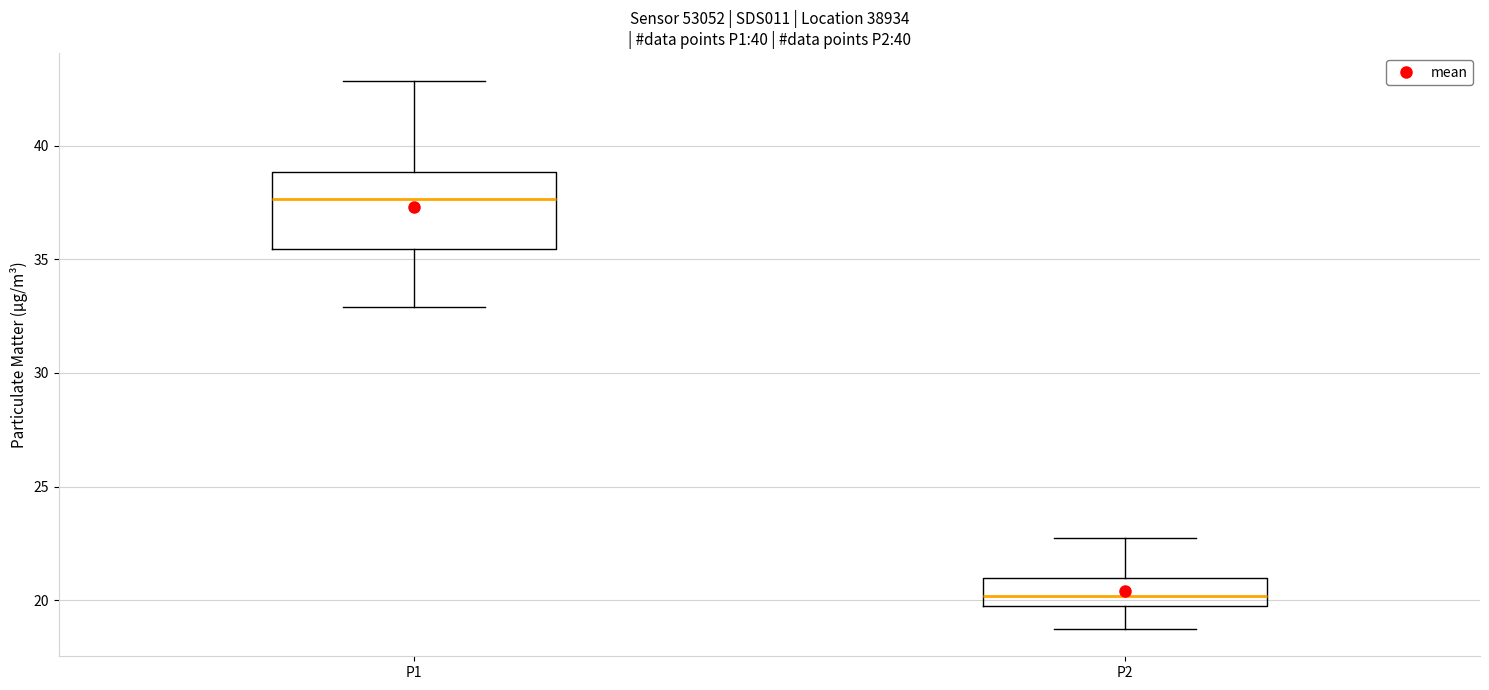

Comparing the boxes themselves (not the whiskers), which one is the tallest?

P1